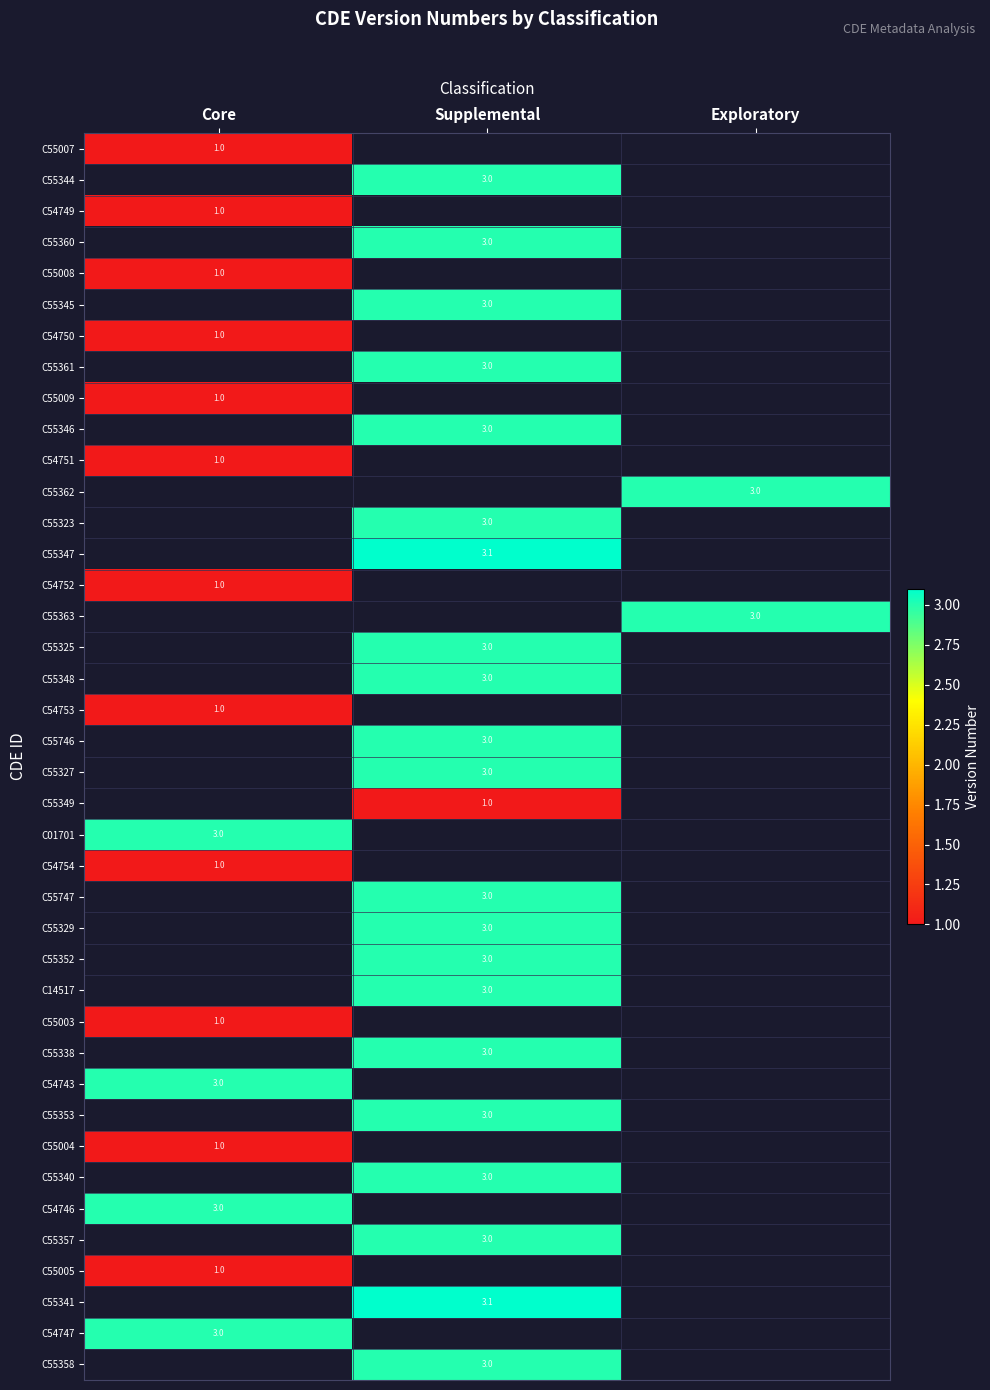

Is it true that C54749 equals 1.0 at Core?

True